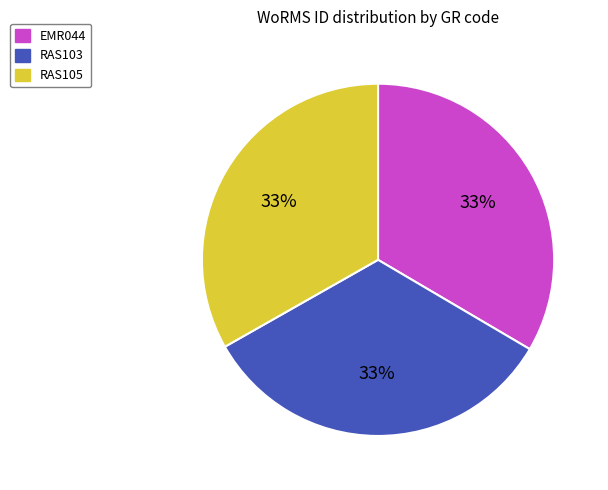

Combined, do RAS105 and RAS103 account for over 50%?

Yes